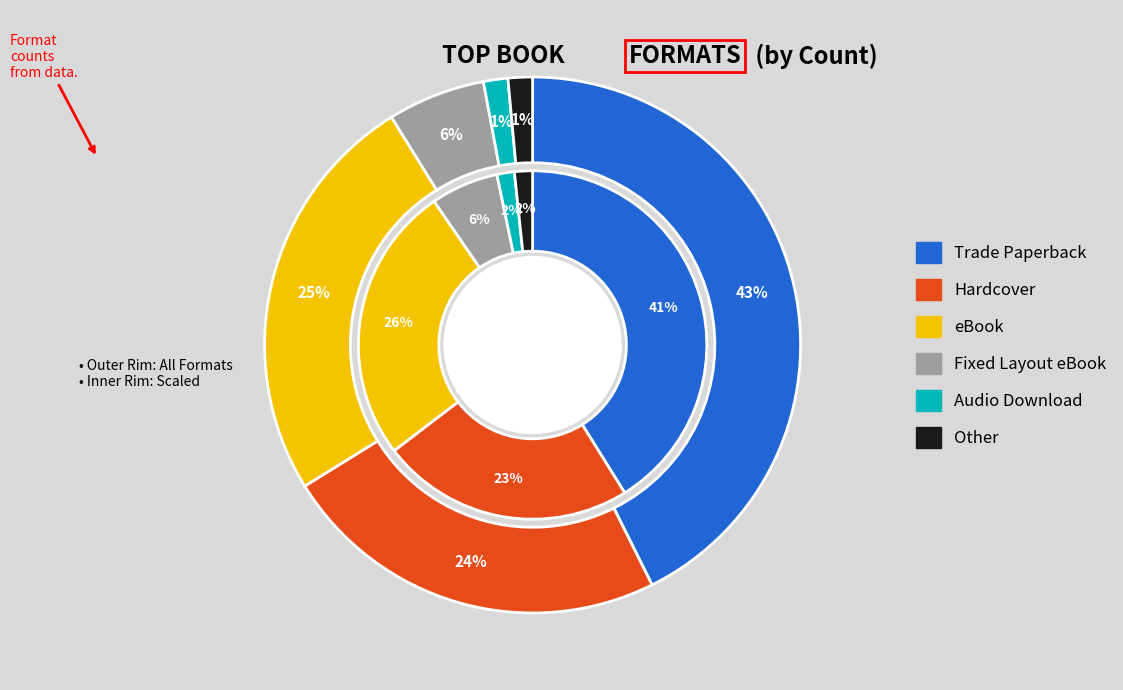

What percentage is NOT represented by Other?

98.5%